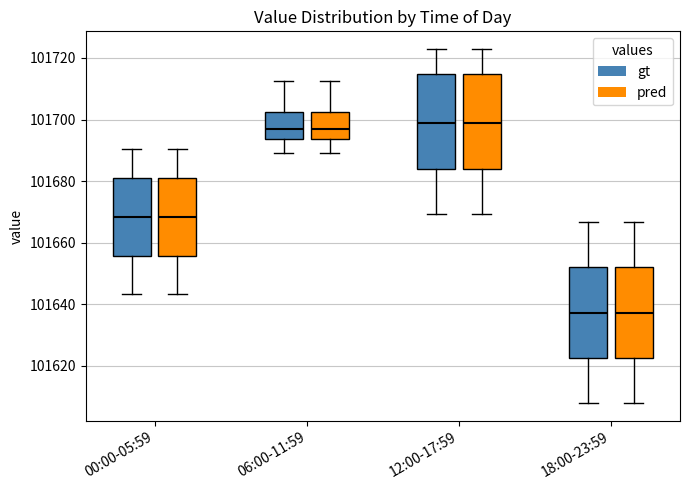

Reading left to right, transcribe this box plot: for each box, give where its median line is, the range the box spans, and where its two whiskers end, as read against the y-axis. The values are not printed on the chart, so give them approximately, as read against the axis.

00:00-05:59 (gt): median 101668, box 101656 to 101682, whiskers 101644 to 101690
00:00-05:59 (pred): median 101668, box 101656 to 101682, whiskers 101644 to 101690
06:00-11:59 (gt): median 101698, box 101694 to 101702, whiskers 101690 to 101712
06:00-11:59 (pred): median 101698, box 101694 to 101702, whiskers 101690 to 101712
12:00-17:59 (gt): median 101698, box 101684 to 101714, whiskers 101670 to 101722
12:00-17:59 (pred): median 101698, box 101684 to 101714, whiskers 101670 to 101722
18:00-23:59 (gt): median 101638, box 101622 to 101652, whiskers 101608 to 101666
18:00-23:59 (pred): median 101638, box 101622 to 101652, whiskers 101608 to 101666